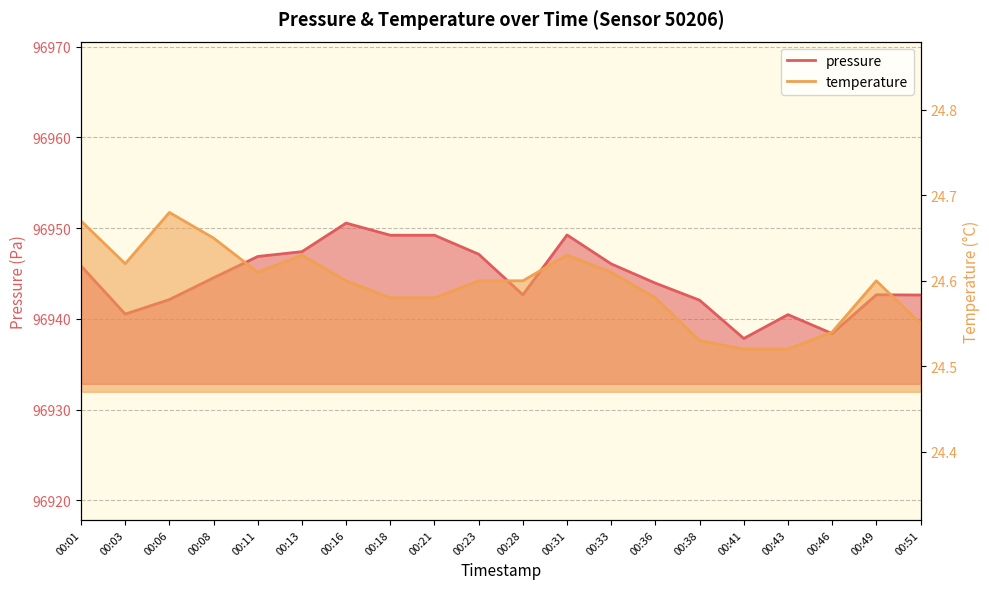

Reading right to left, what are all the values shown in this chart?

pressure: 00:51=96942.6	00:49=96942.7	00:46=96938.4	00:43=96940.5	00:41=96937.8	00:38=96942.1	00:36=96943.9	00:33=96946.1	00:31=96949.2	00:28=96942.7	00:23=96947.1	00:21=96949.2	00:18=96949.2	00:16=96950.6	00:13=96947.4	00:11=96946.9	00:08=96944.5	00:06=96942.1	00:03=96940.5	00:01=96945.8
temperature: 00:51=24.6	00:49=24.6	00:46=24.5	00:43=24.5	00:41=24.5	00:38=24.5	00:36=24.6	00:33=24.6	00:31=24.6	00:28=24.6	00:23=24.6	00:21=24.6	00:18=24.6	00:16=24.6	00:13=24.6	00:11=24.6	00:08=24.6	00:06=24.7	00:03=24.6	00:01=24.7